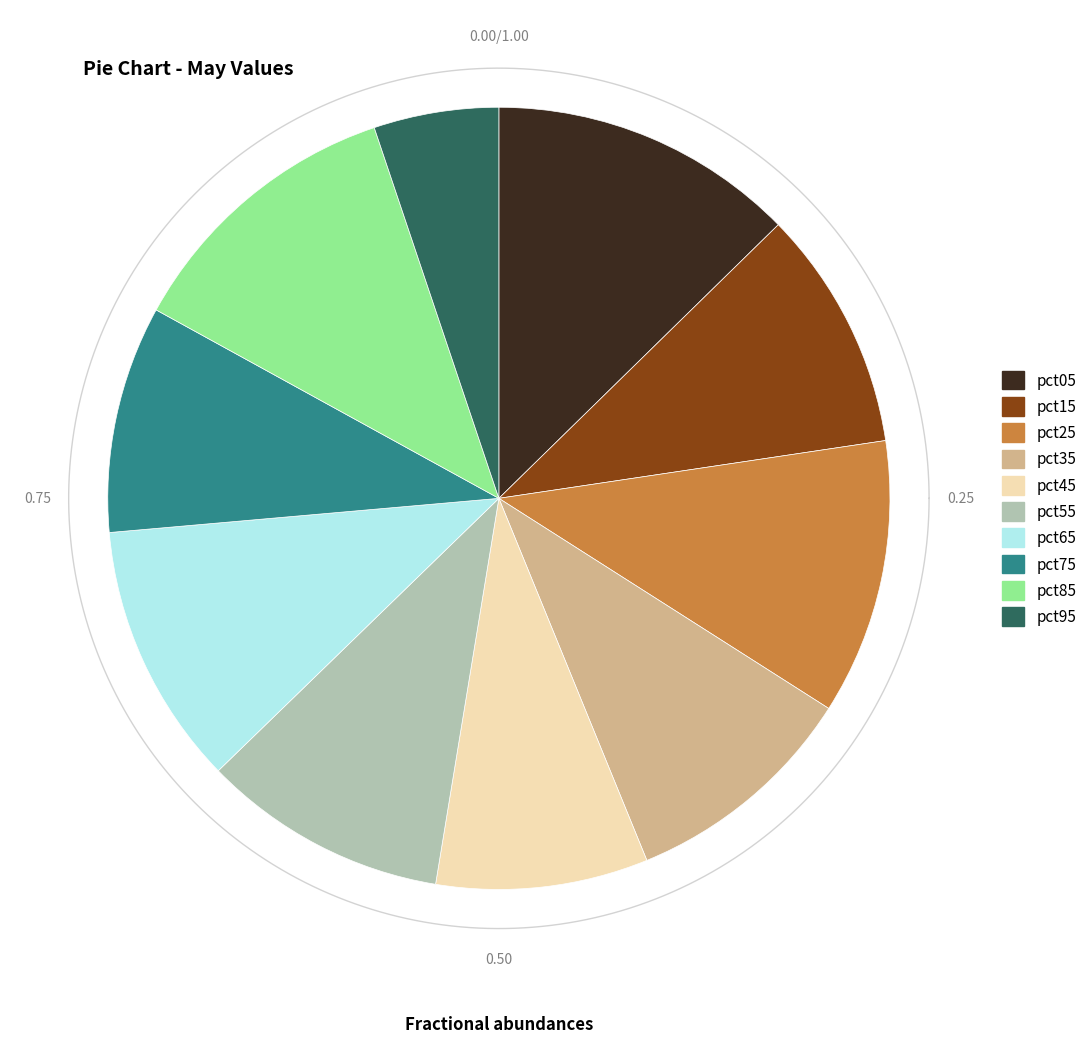

Is it true that pct75 is 1% of the pie?

False